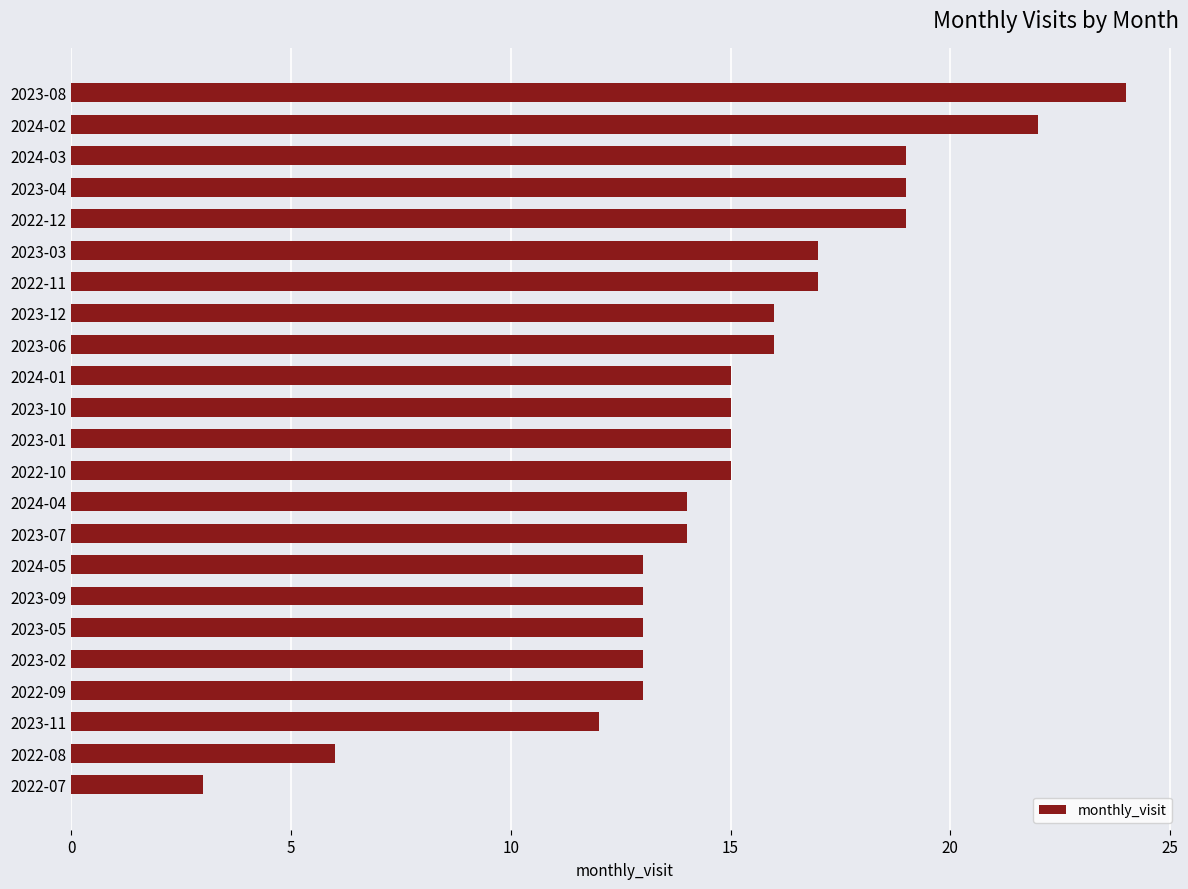

The value at 2023-06 is 6. True or false?

False